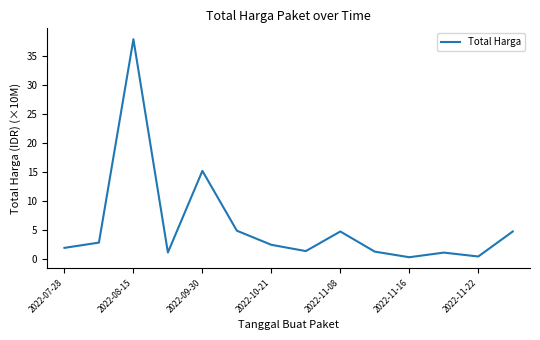

What is the difference between the maximum and minimum values?

37.5